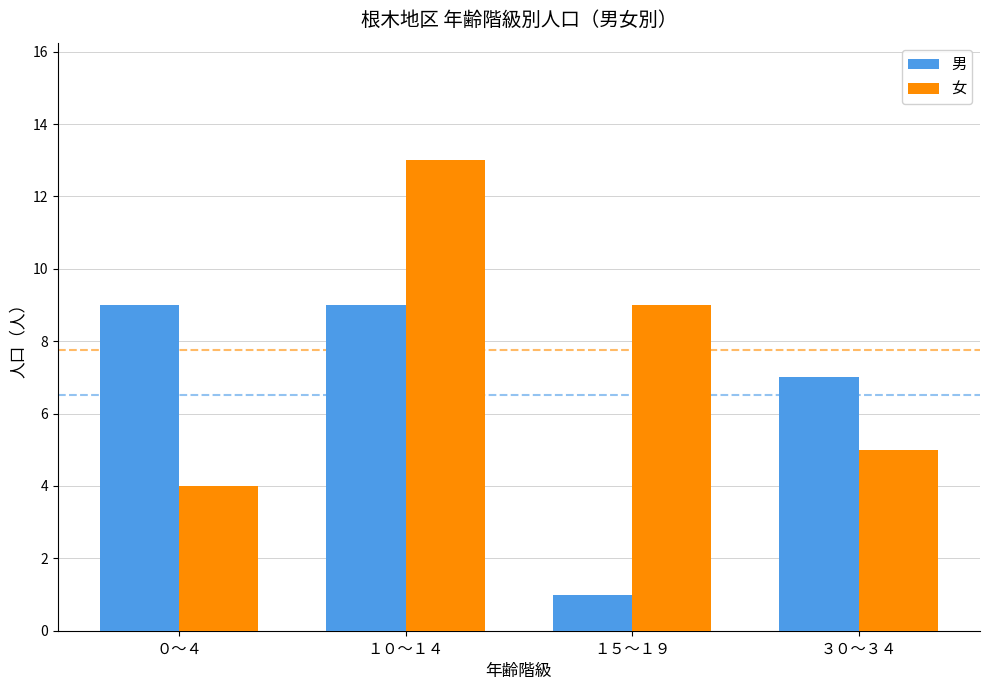

How many data points does each series have?

4